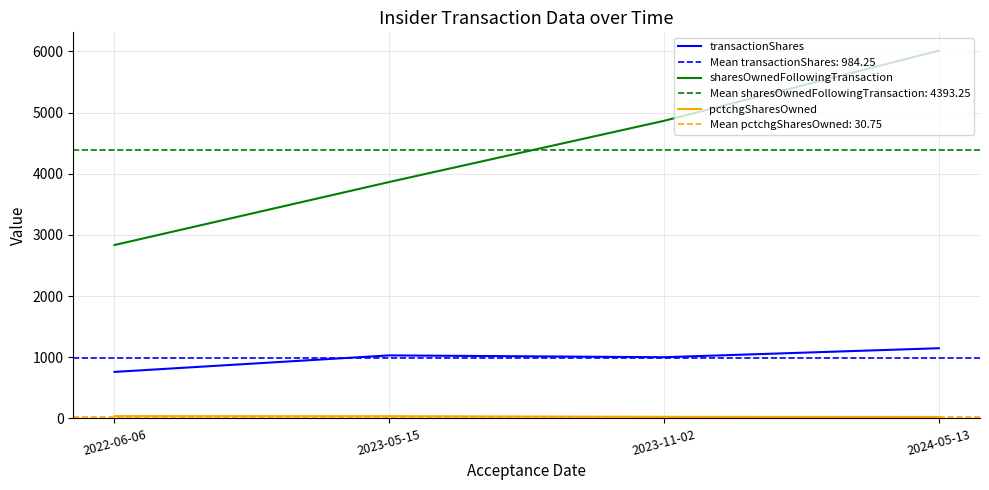

The transactionShares series shows 674 at 2023-11-02. True or false?

False